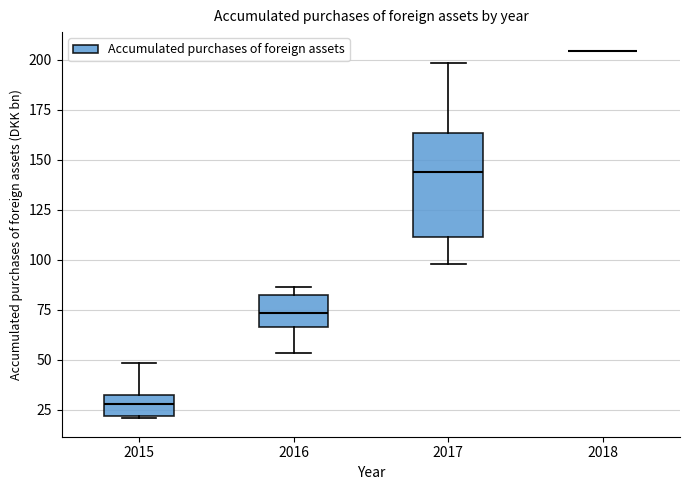

Comparing the boxes themselves (not the whiskers), which one is the tallest?

2017